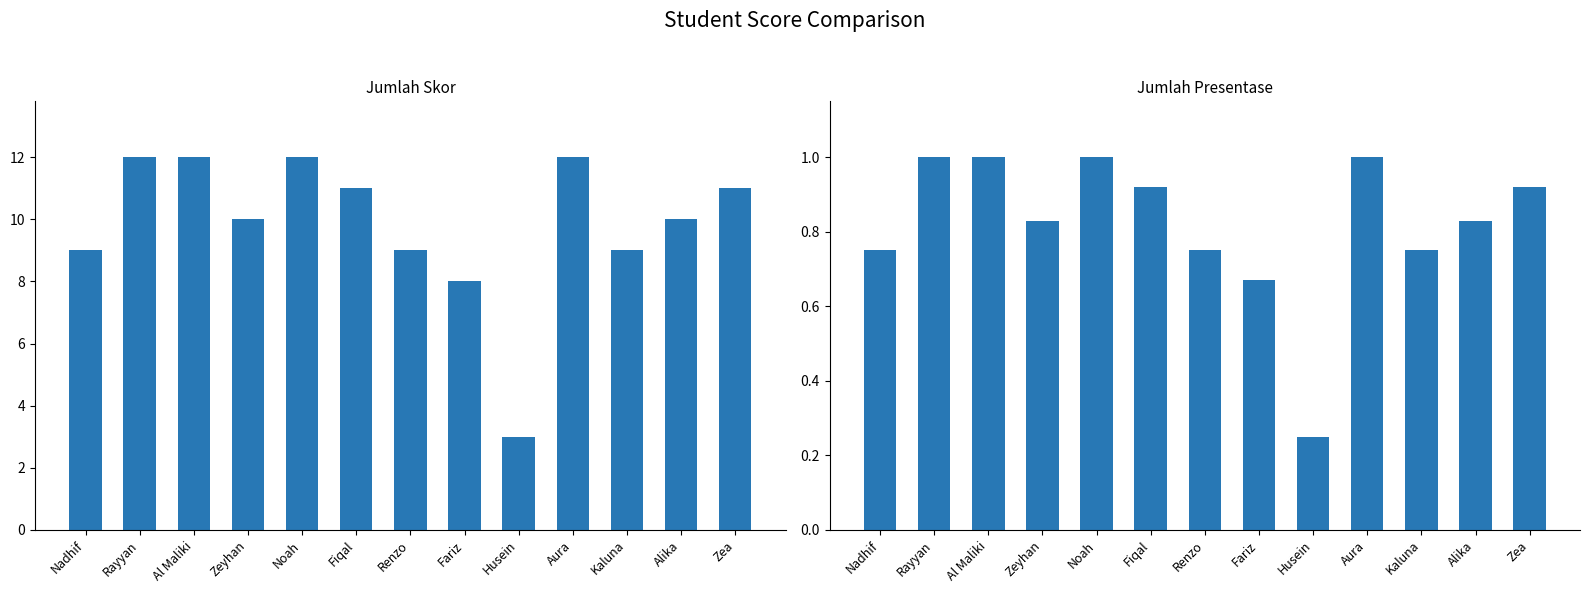

How many data points does each series have?

13